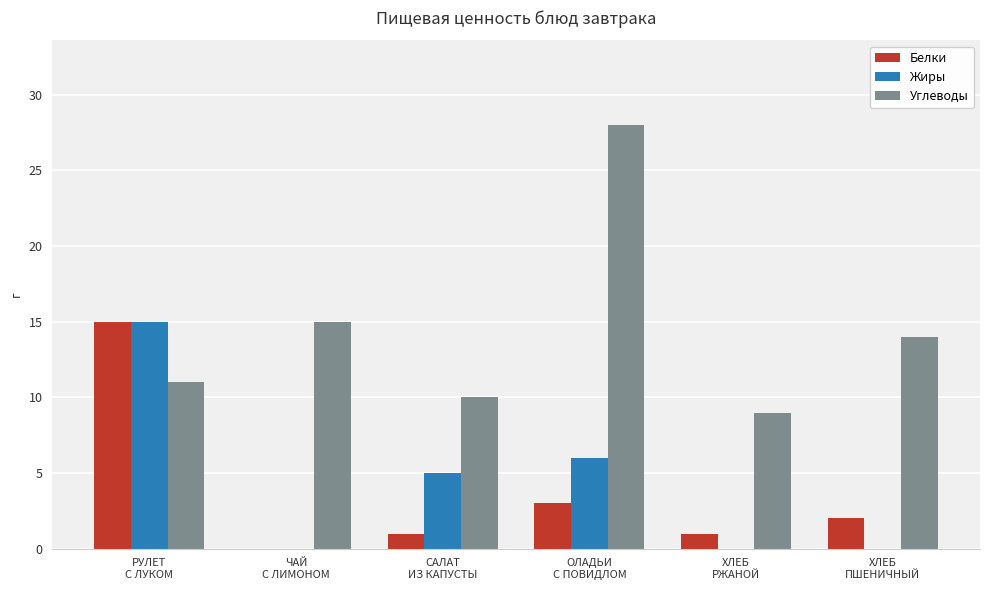

What is the sum of all Углеводы values?

87